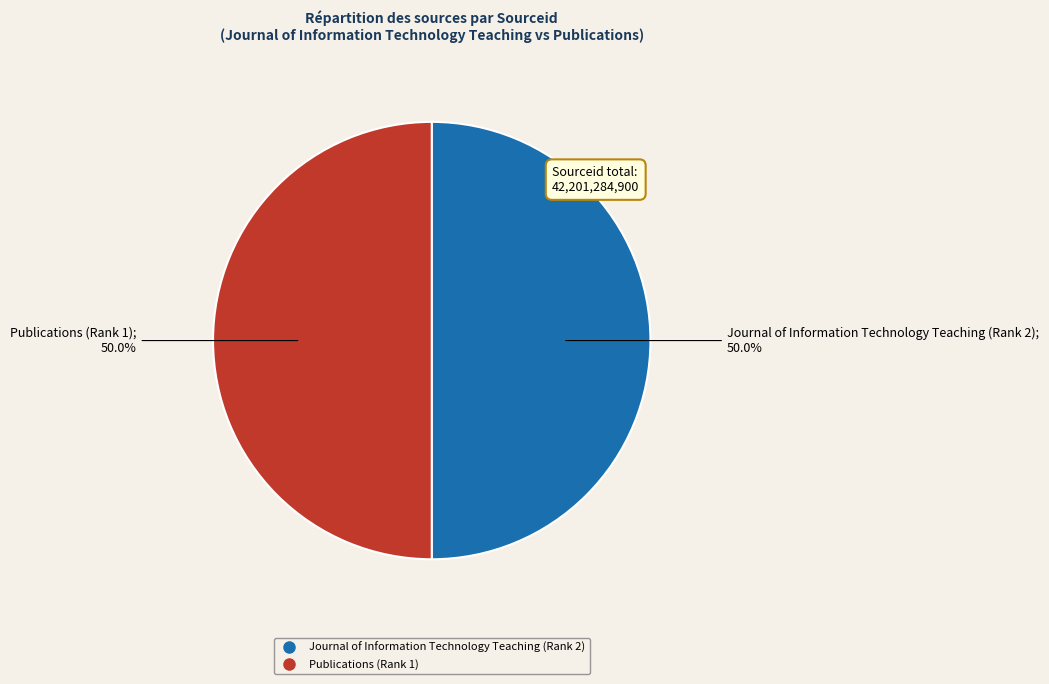

Is the sum of Publications (Rank 1) and Journal of Information Technology Teaching (Rank 2) greater than half?

Yes